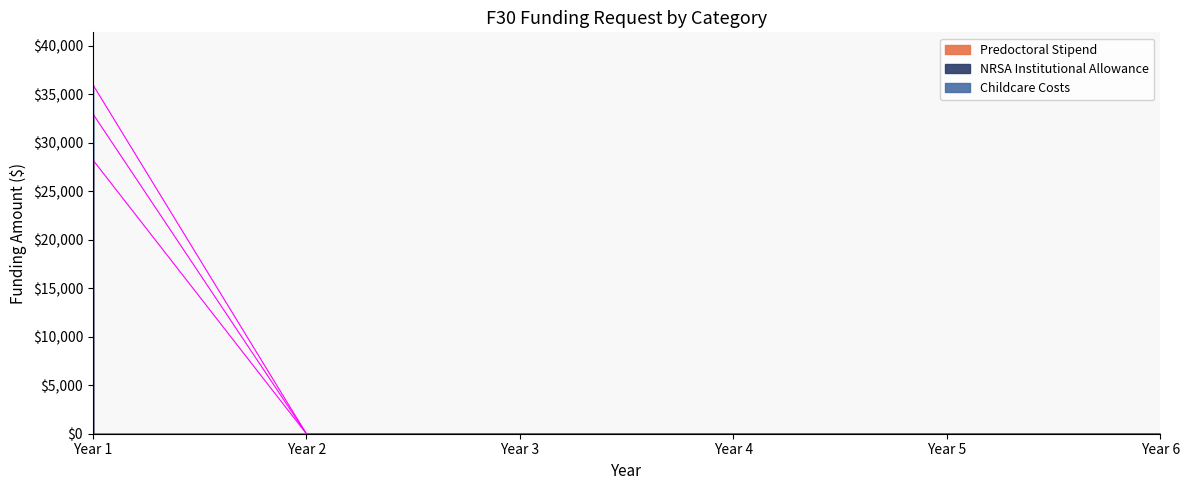

At which label is Childcare Costs closest to 17987?

Year 1